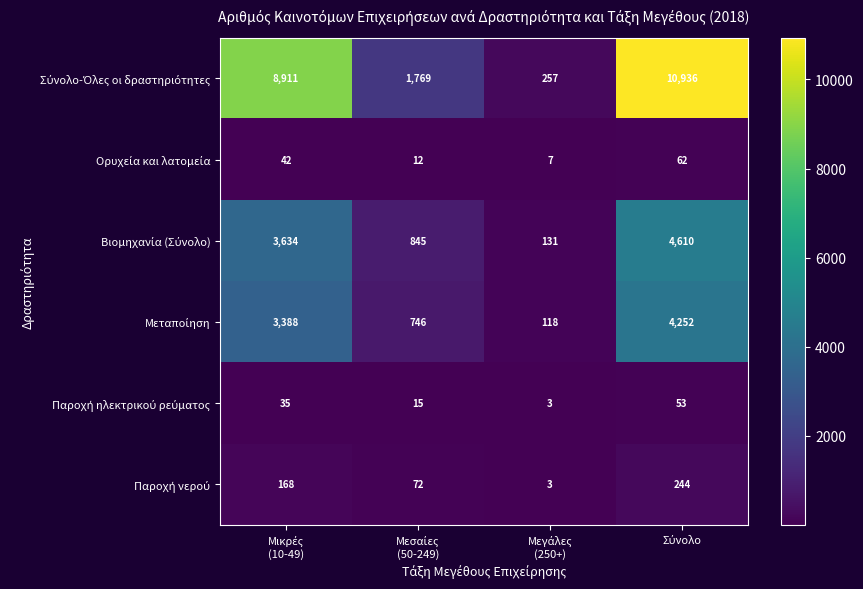

What is the maximum value shown in the chart?

10936